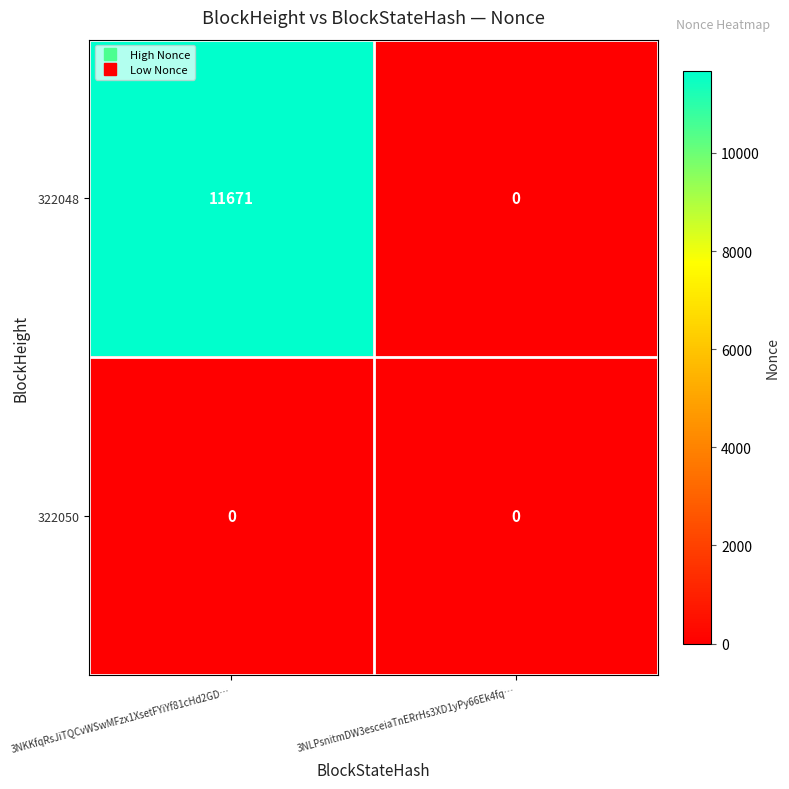

At which category is the sum across all series the highest?

3NKKfqRsJiTQCvWSwMFzx1XsetFYiYf81cHd2GD…